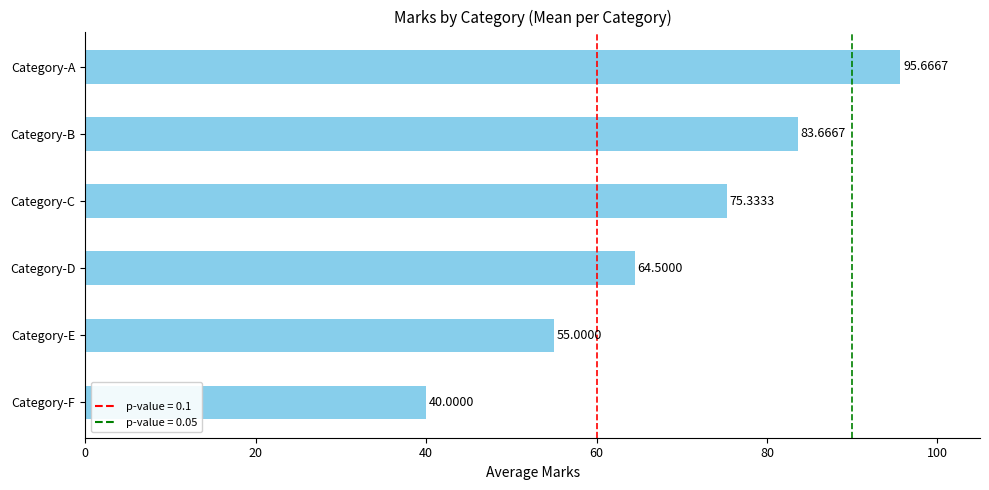

Rank the categories by value from lowest to highest.

Category-F, Category-E, Category-D, Category-C, Category-B, Category-A